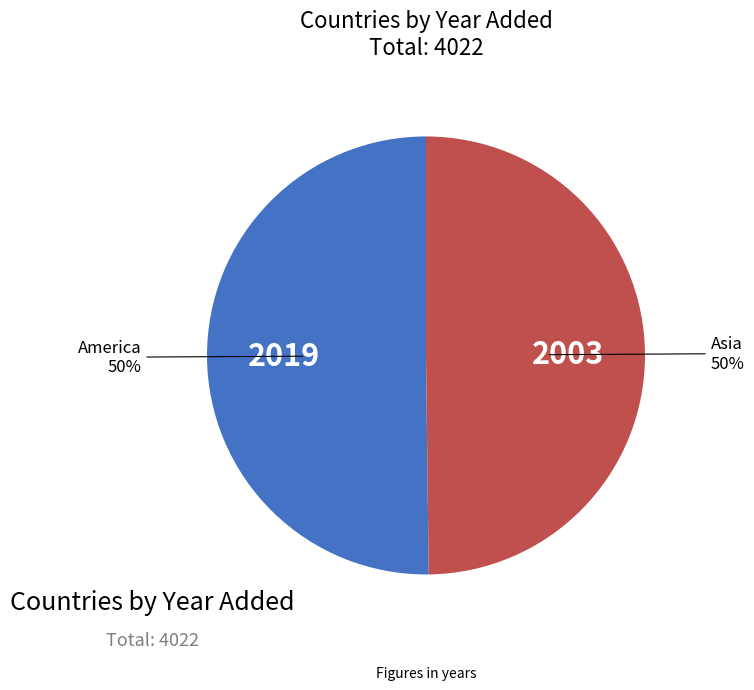

True or false: America accounts for 50% of the total.

True